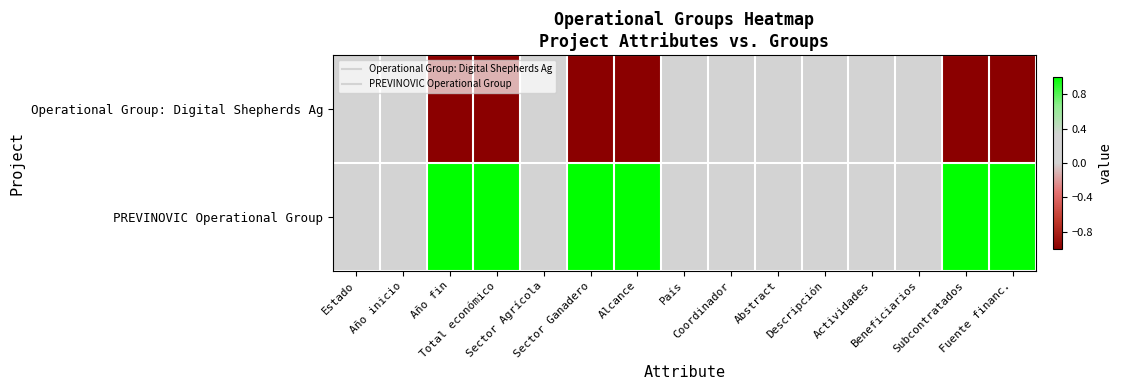

At Alcance, list the series in order from largest to smallest.

PREVINOVIC Operational Group, Operational Group: Digital Shepherds Ag